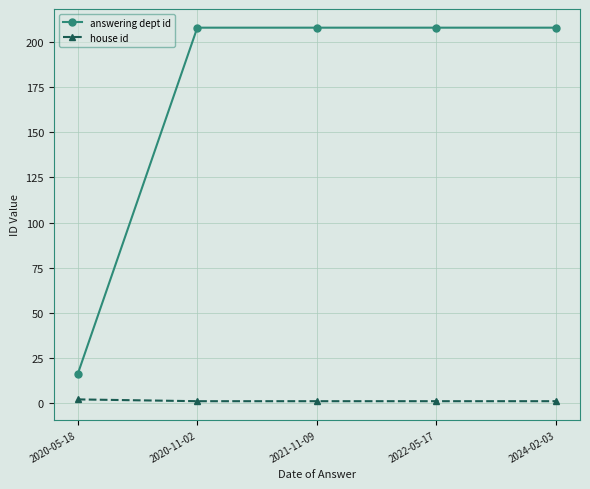

What is the total value across all series at 2021-11-09?

209